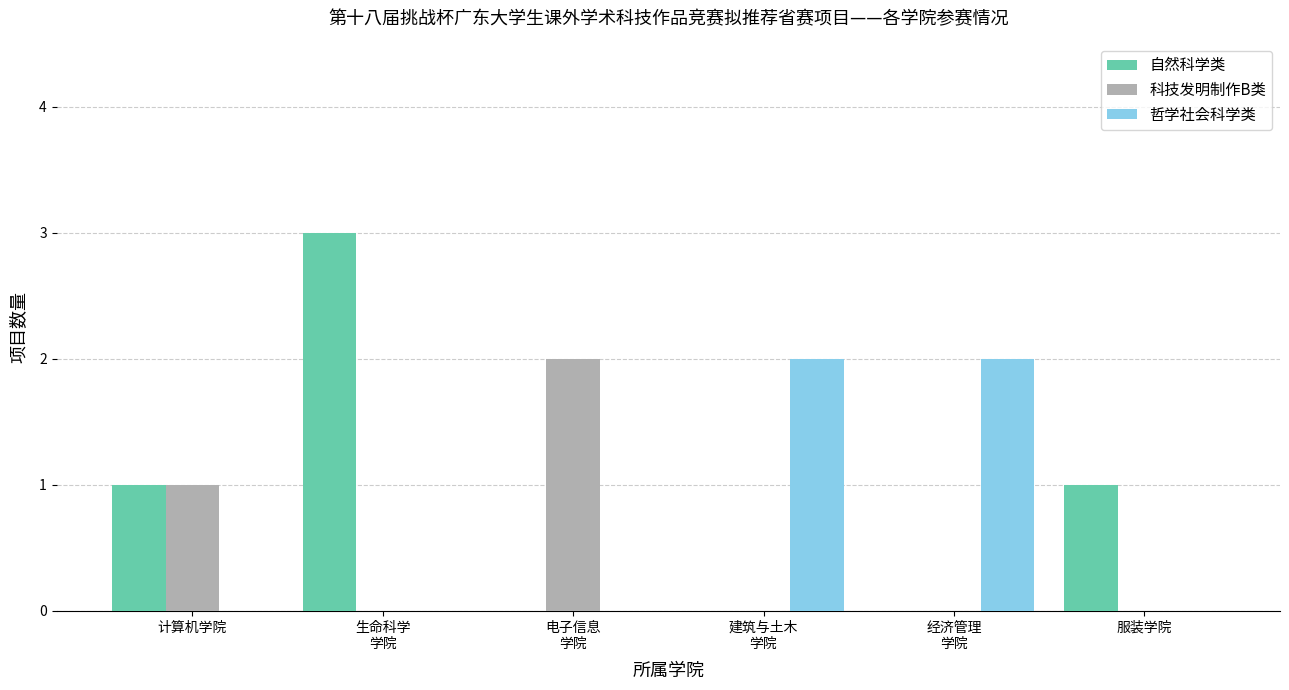

The 哲学社会科学类 series shows 1 at 服装学院. True or false?

False